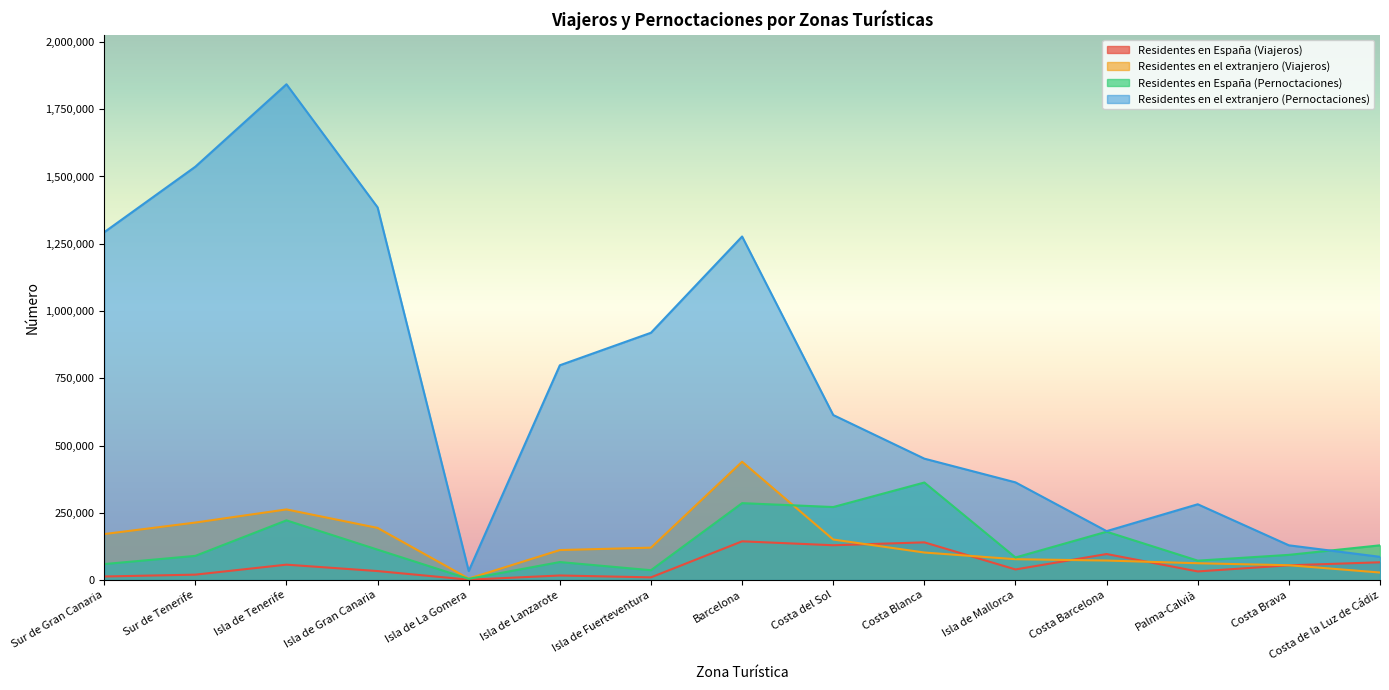

Where is the first local maximum for Residentes en el extranjero (Viajeros)?

Isla de Tenerife